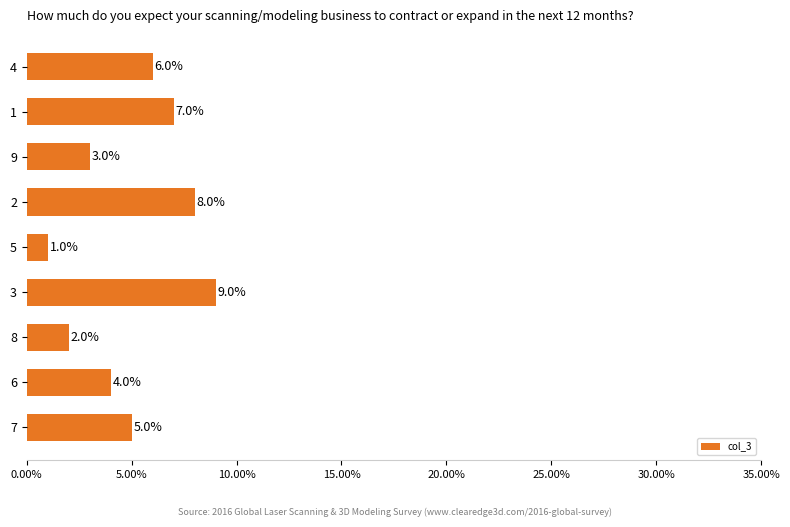

Approximately how many times larger is the value at 7 compared to 2?

0.6